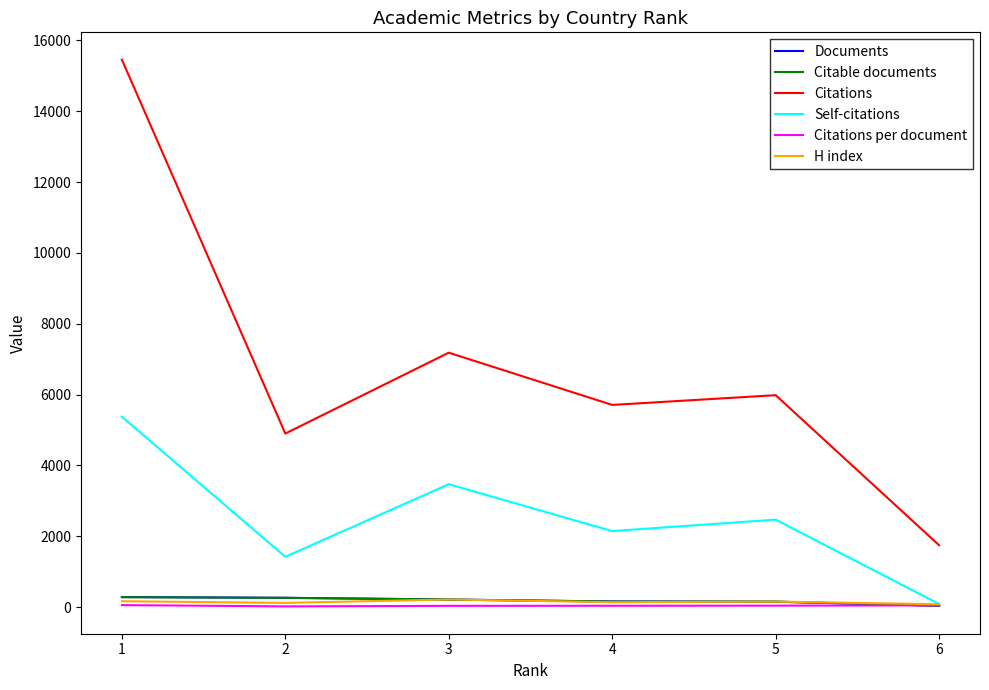

True or false: Citations has a value of 1179.8 at 2.

False